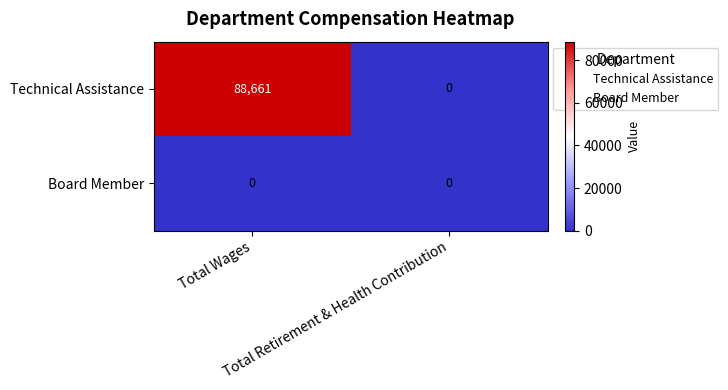

What is the sum of all Technical Assistance values?

88661